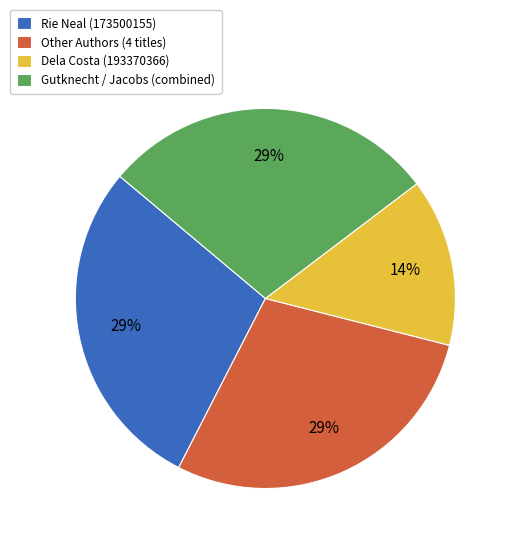

Which category has the smallest portion of the pie?

Dela Costa (193370366)